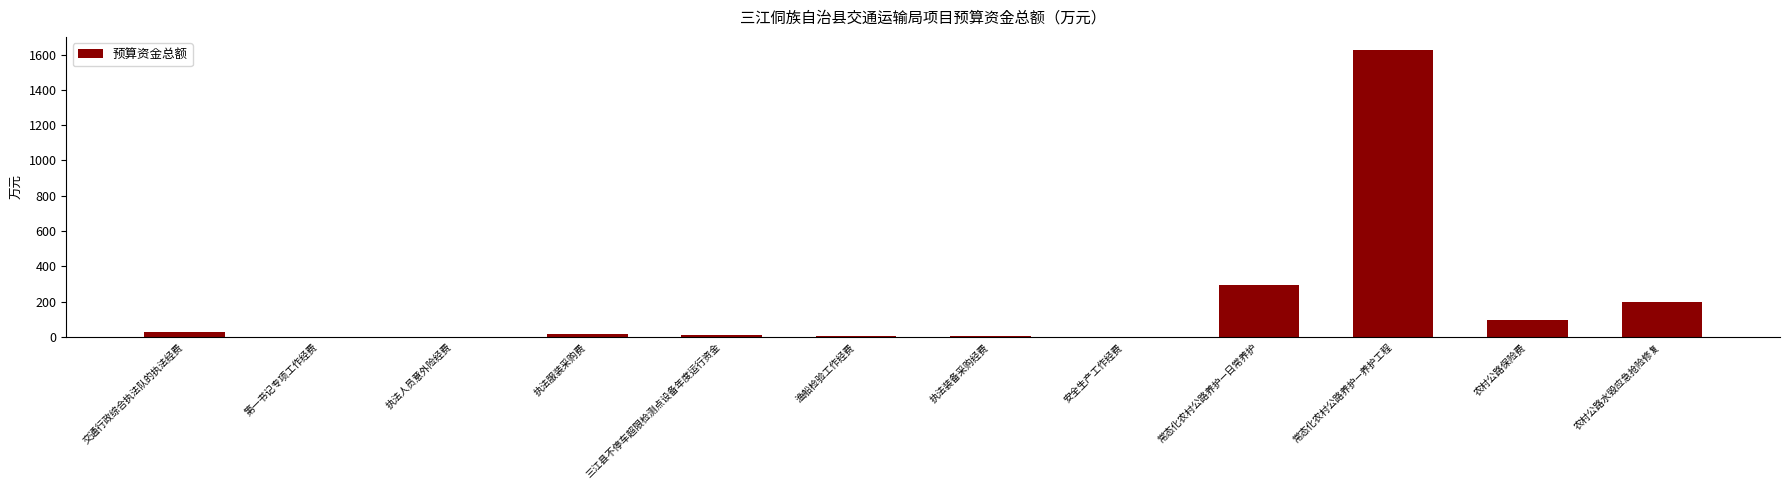

Approximately how many times larger is the value at 交通行政综合执法队的执法经费 compared to 执法装备采购经费?

3.8